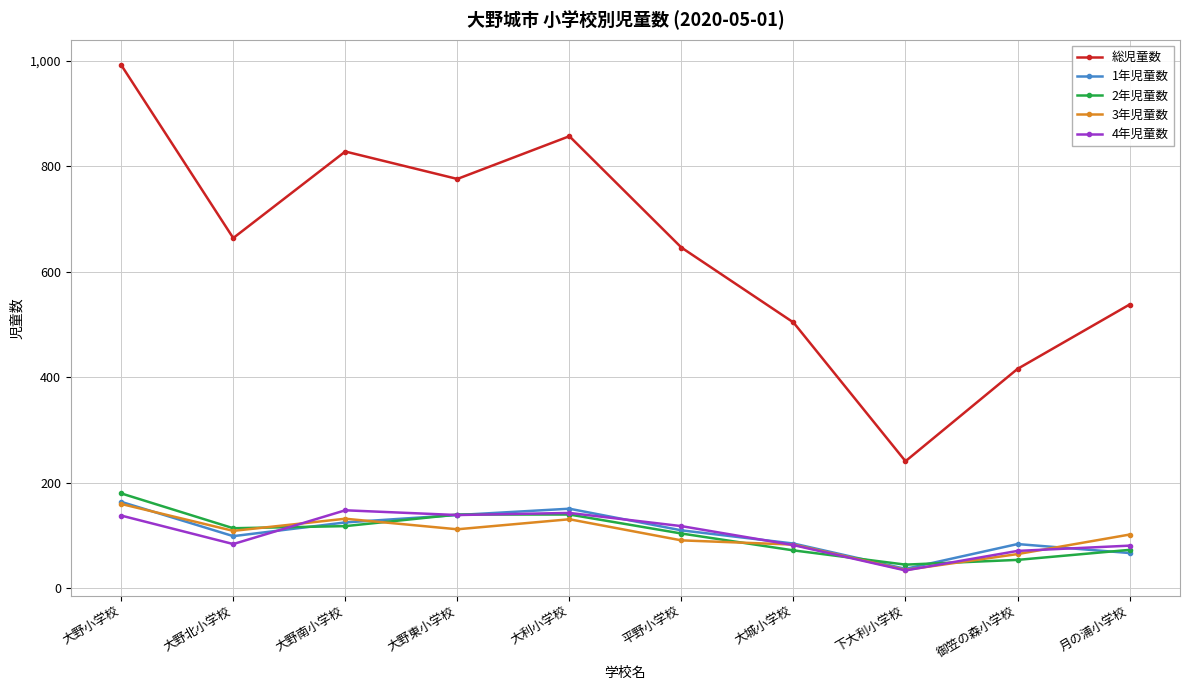

At which category is the sum across all series the highest?

大野小学校